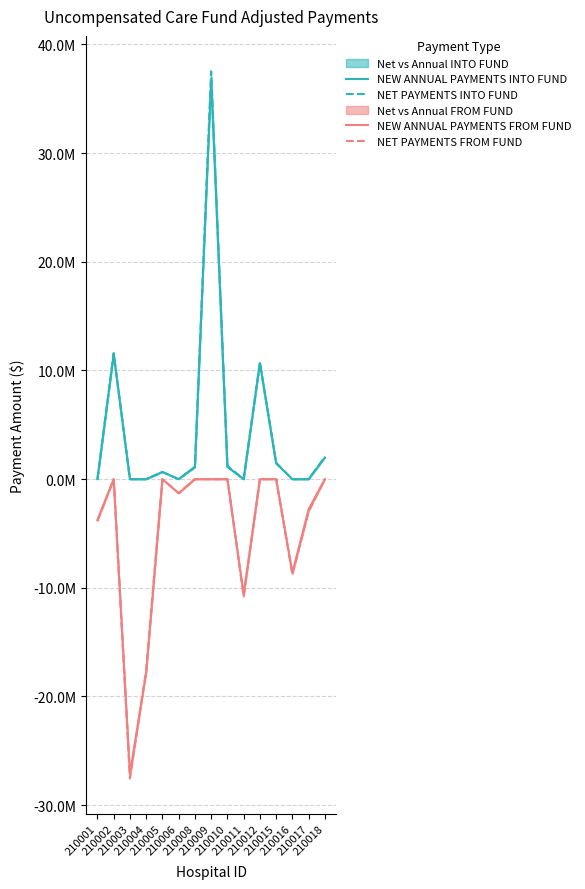

What is the total value across all series at 210012?

21421100.2